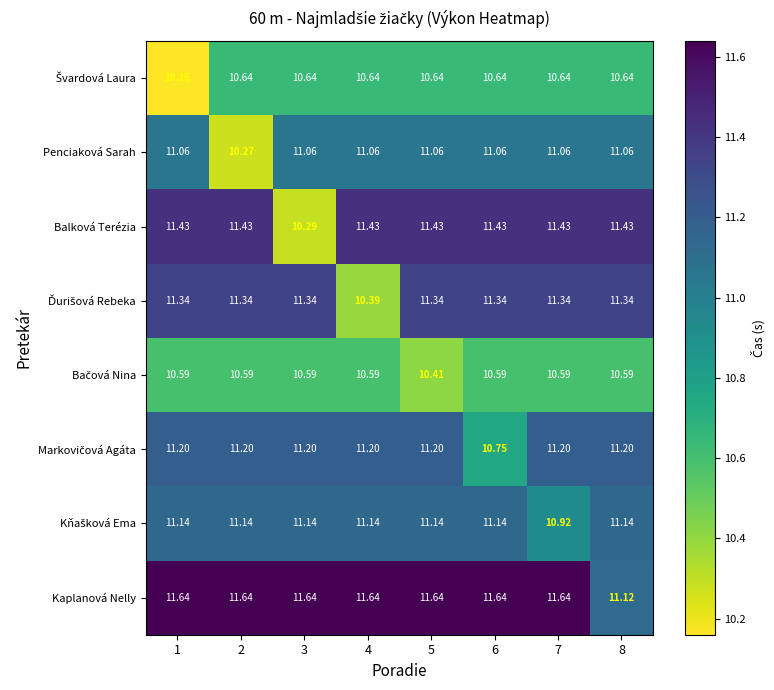

Which series has the largest total across all categories?

Kaplanová Nelly